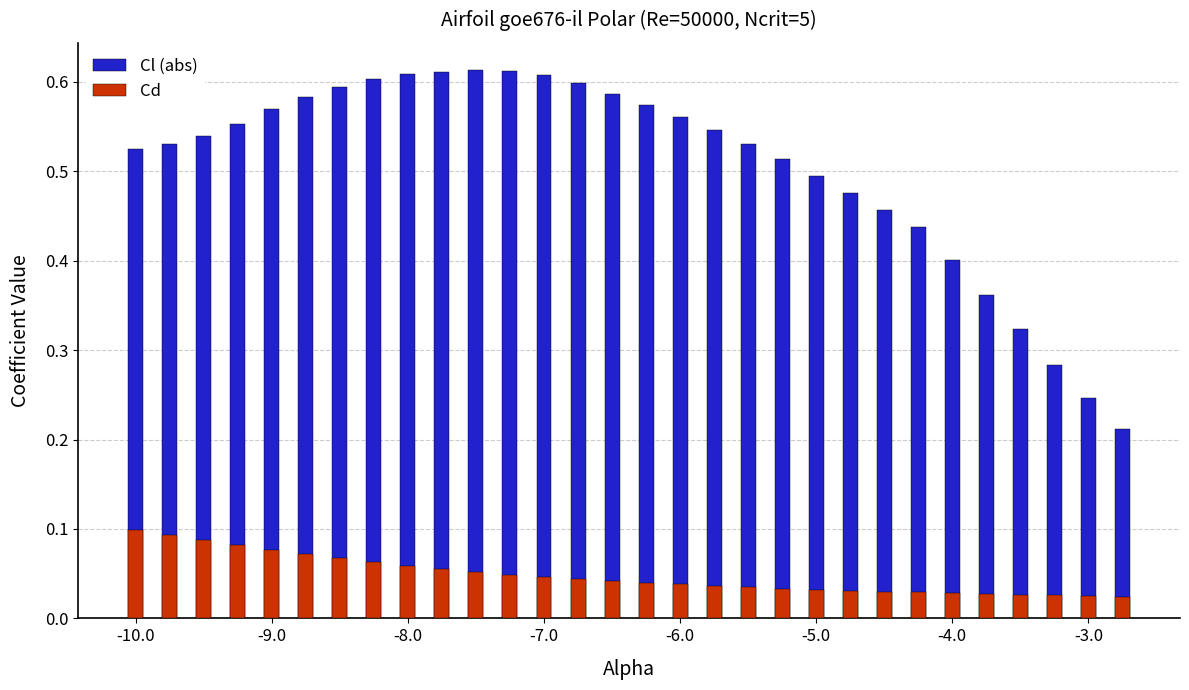

Reading left to right, list all the values displayed in this chart.

Cl (abs): 0.5	0.5	0.5	0.6	0.6	0.6	0.6	0.6	0.6	0.6	0.6	0.6	0.6	0.6	0.6	0.6	0.6	0.5	0.5	0.5	0.5	0.5	0.5	0.4	0.4	0.4	0.3	0.3	0.2	0.2
Cd: 0.1	0.1	0.1	0.1	0.1	0.1	0.1	0.1	0.1	0.1	0.1	0.0	0.0	0.0	0.0	0.0	0.0	0.0	0.0	0.0	0.0	0.0	0.0	0.0	0.0	0.0	0.0	0.0	0.0	0.0